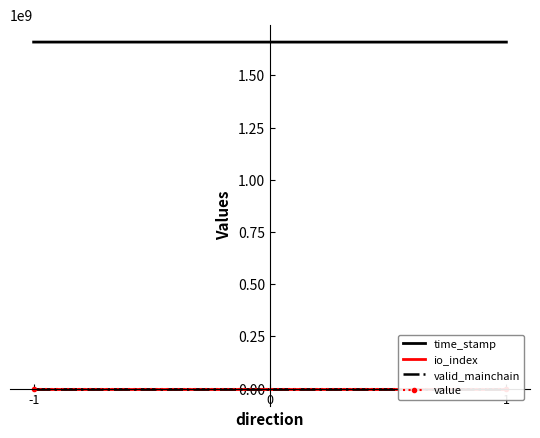

Reading right to left, transcribe all the data shown in this chart.

time_stamp: 1659539770.0	1659712570.0
io_index: 3.0	70.0
valid_mainchain: 1.0	1.0
value: 2.5	2.5